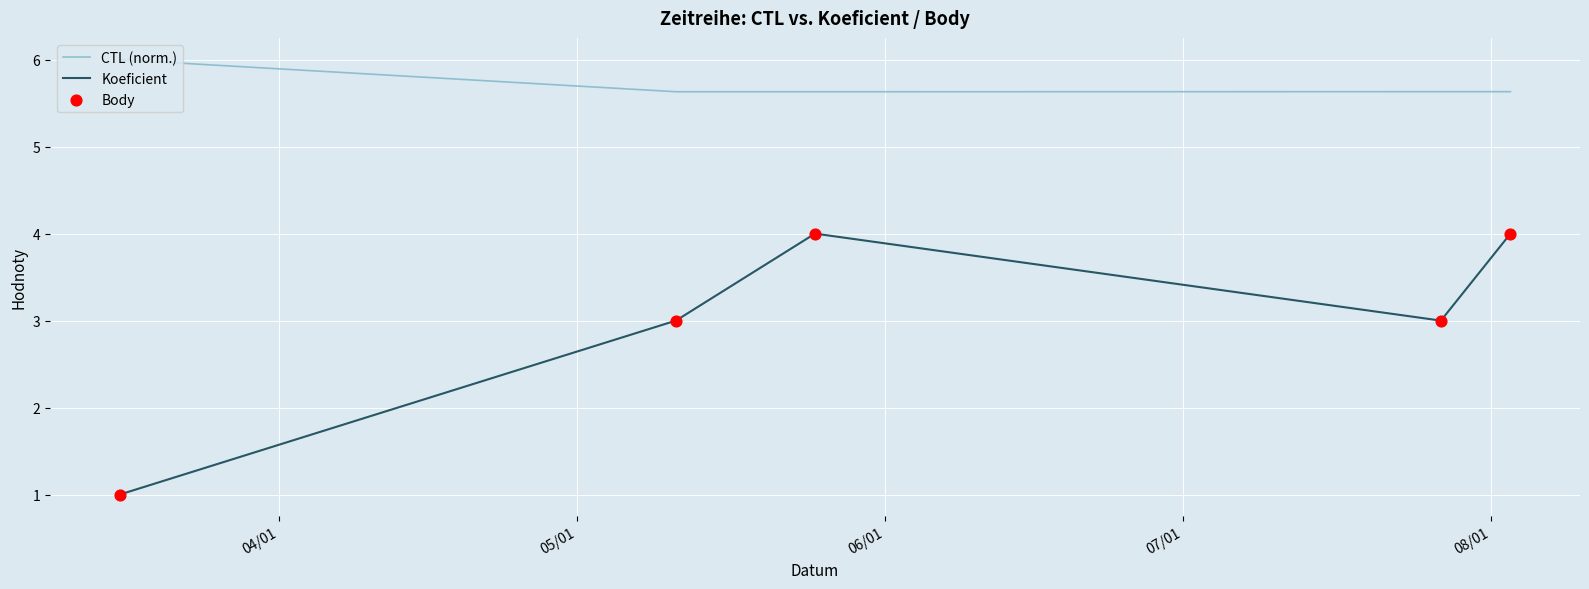

Which series has the largest total across all categories?

CTL (norm.)